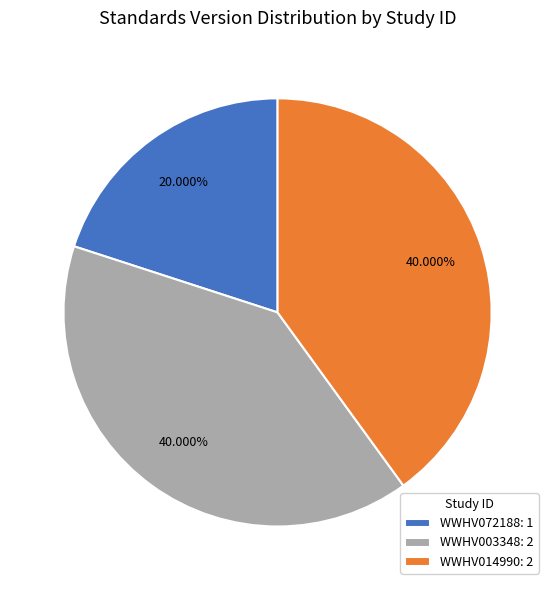

To the nearest percent, what is the difference between the WWHV014990 and WWHV072188 slice percentages?

20%